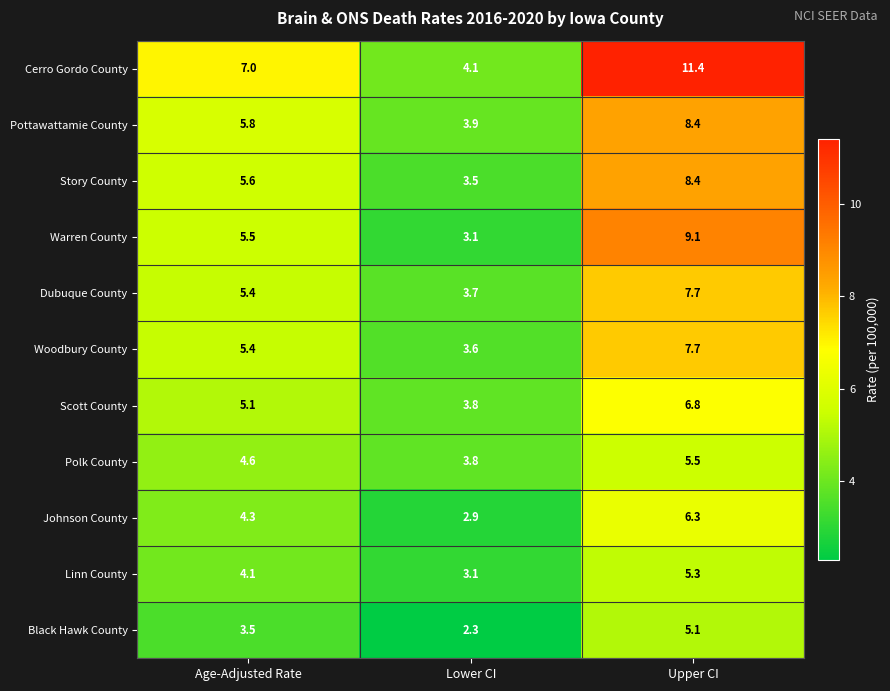

Rank the categories by Pottawattamie County value from lowest to highest.

Lower CI, Age-Adjusted Rate, Upper CI